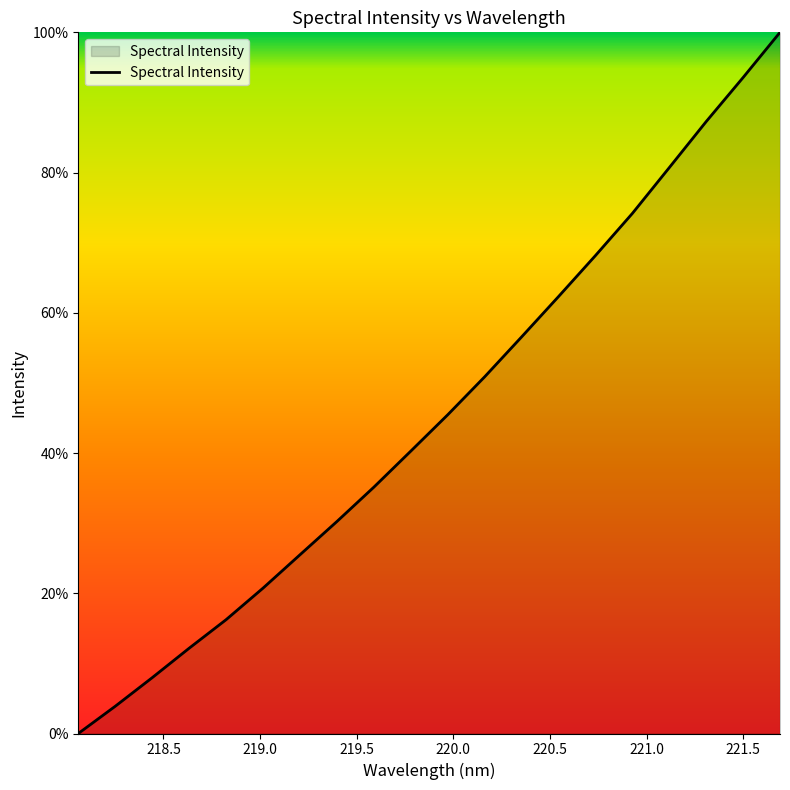

Reading left to right, extract all data points from this chart.

0.0	3.9	8.0	12.2	16.2	20.7	25.5	30.2	35.1	40.3	45.5	50.9	56.6	62.3	68.2	74.2	80.7	87.3	93.6	100.0